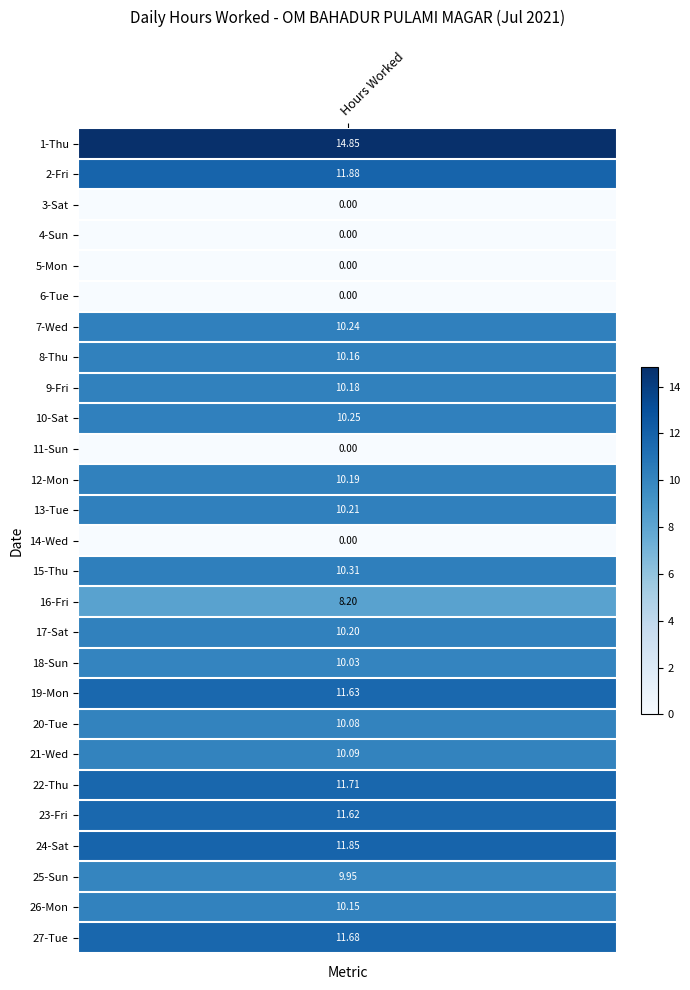

How many data points are above 10?

19